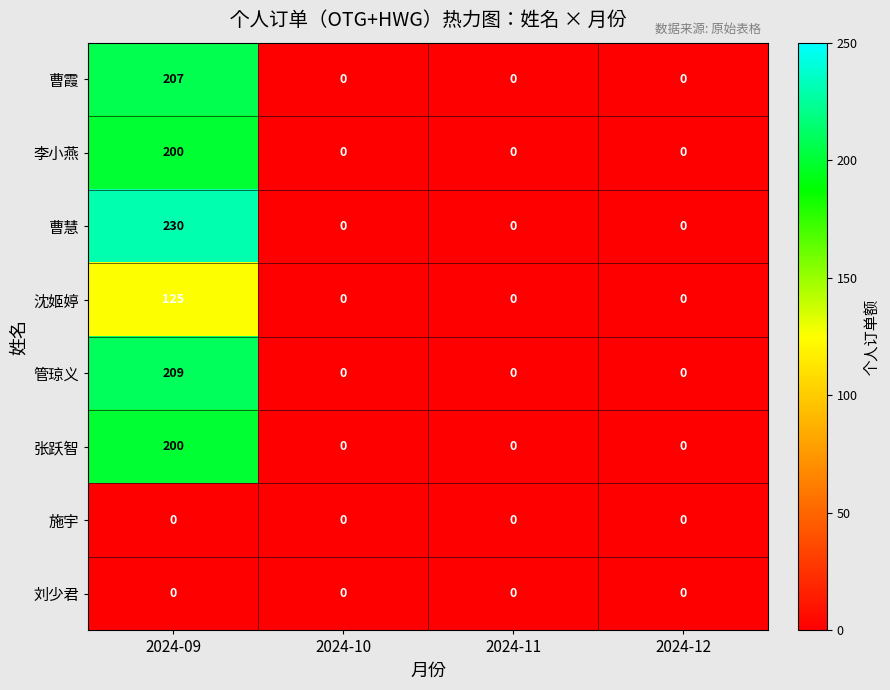

The 曹慧 series shows 0 at 2024-12. True or false?

True